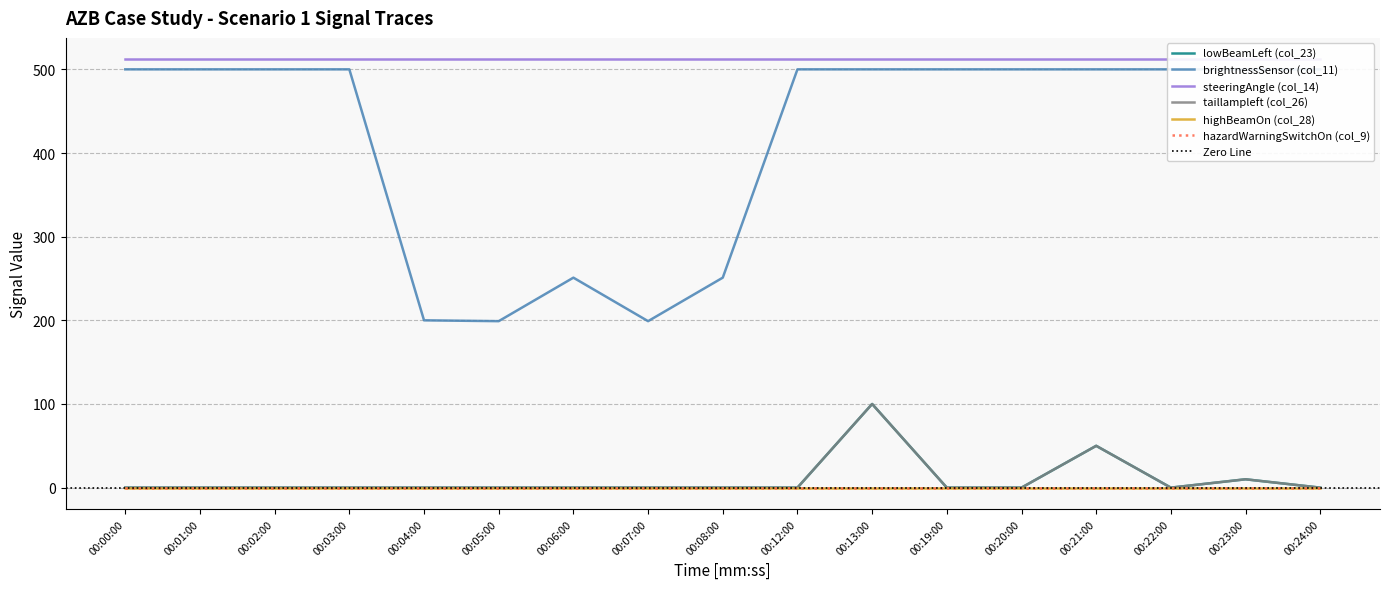

The value of brightnessSensor (col_11) at 00:19:00 is 770. True or false?

False